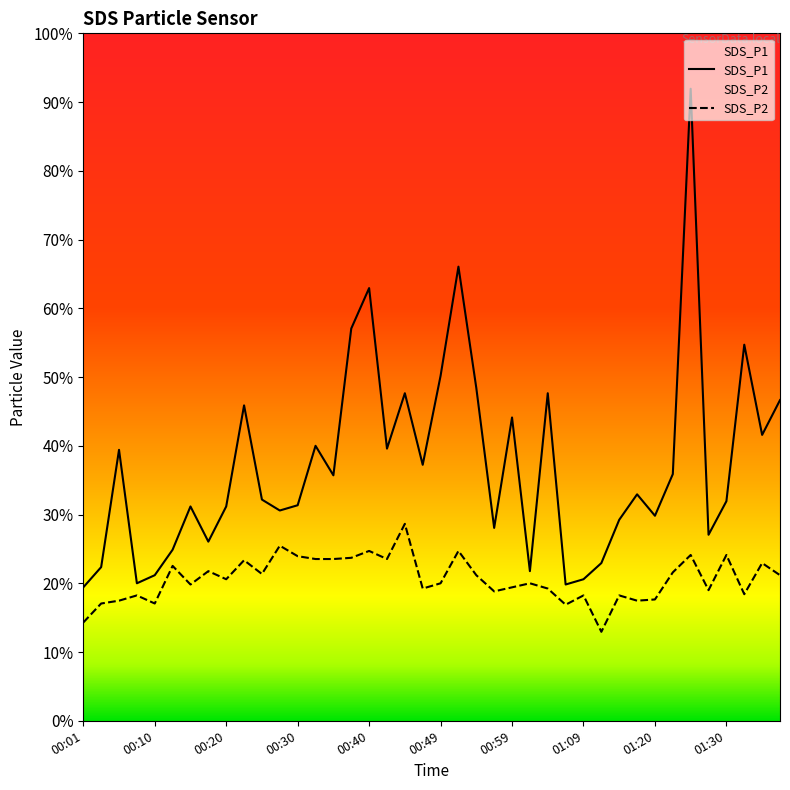

Count the number of data series in this chart.

2